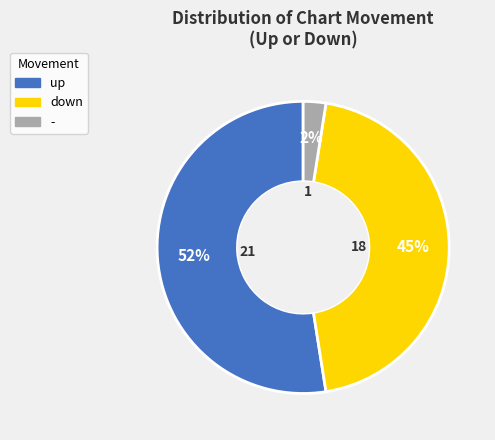

Is down the majority of the pie?

No